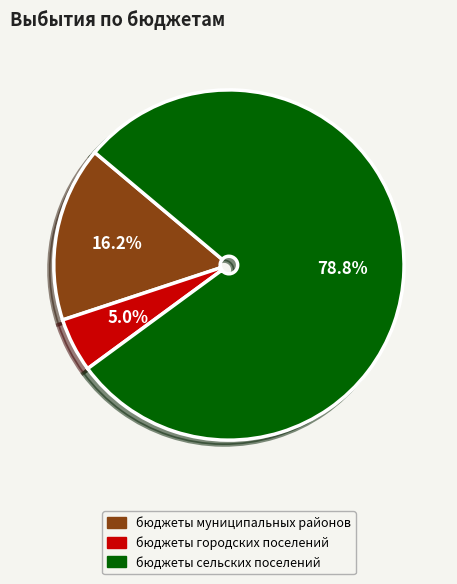

What percentage is the бюджеты сельских поселений slice, to the nearest percent?

79%